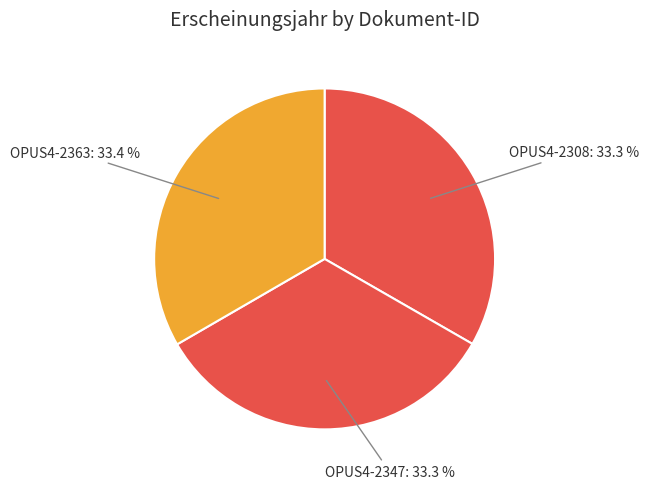

What is the total percentage of OPUS4-2363 and OPUS4-2347?

66.7%